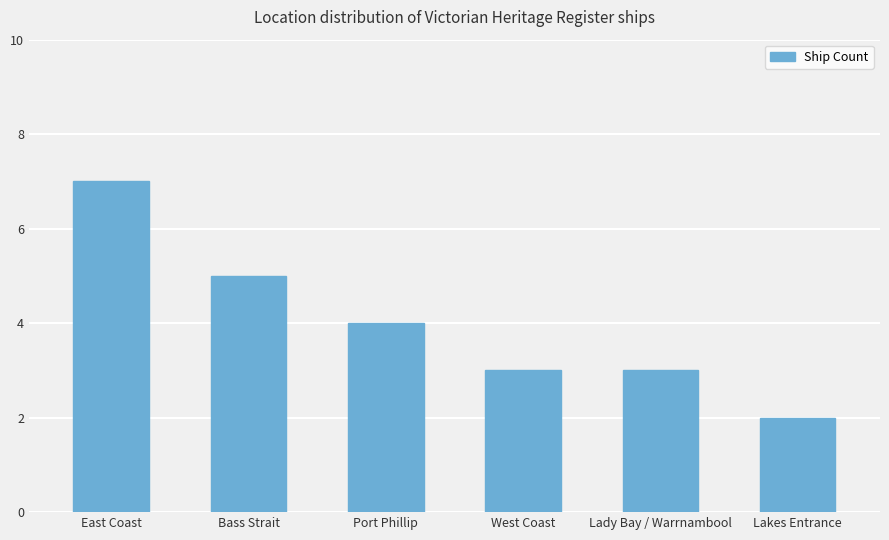

What is the smallest value displayed?

2